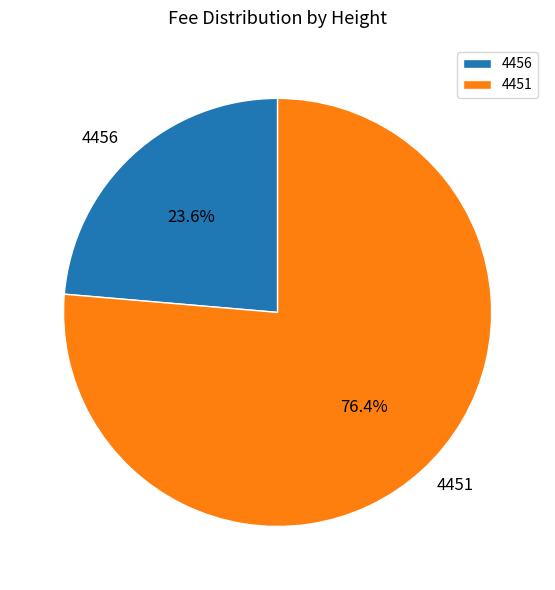

Which slice represents more than half of the pie?

4451